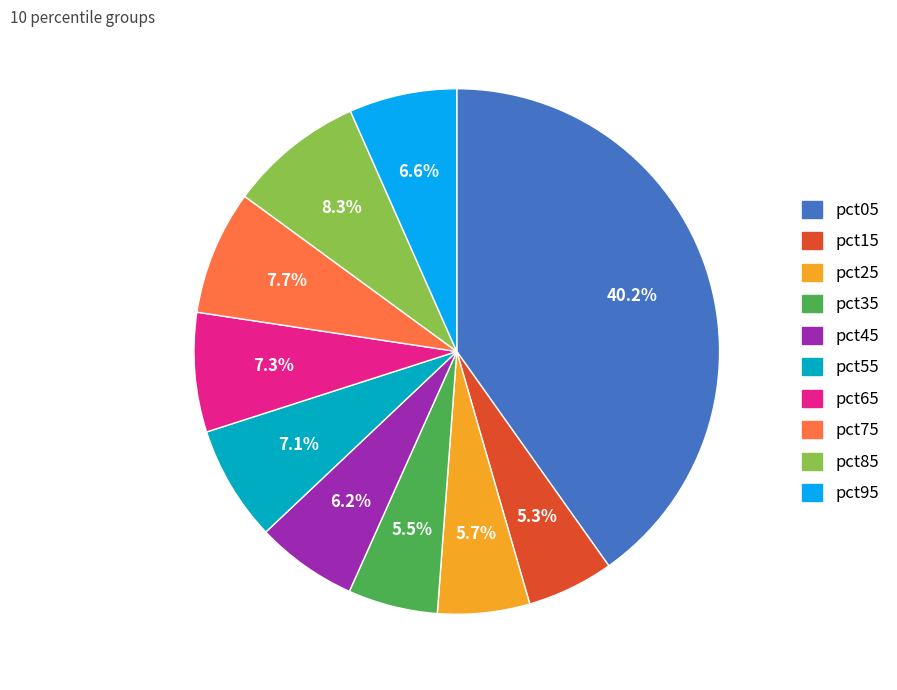

Between pct85 and pct05, which is larger?

pct05